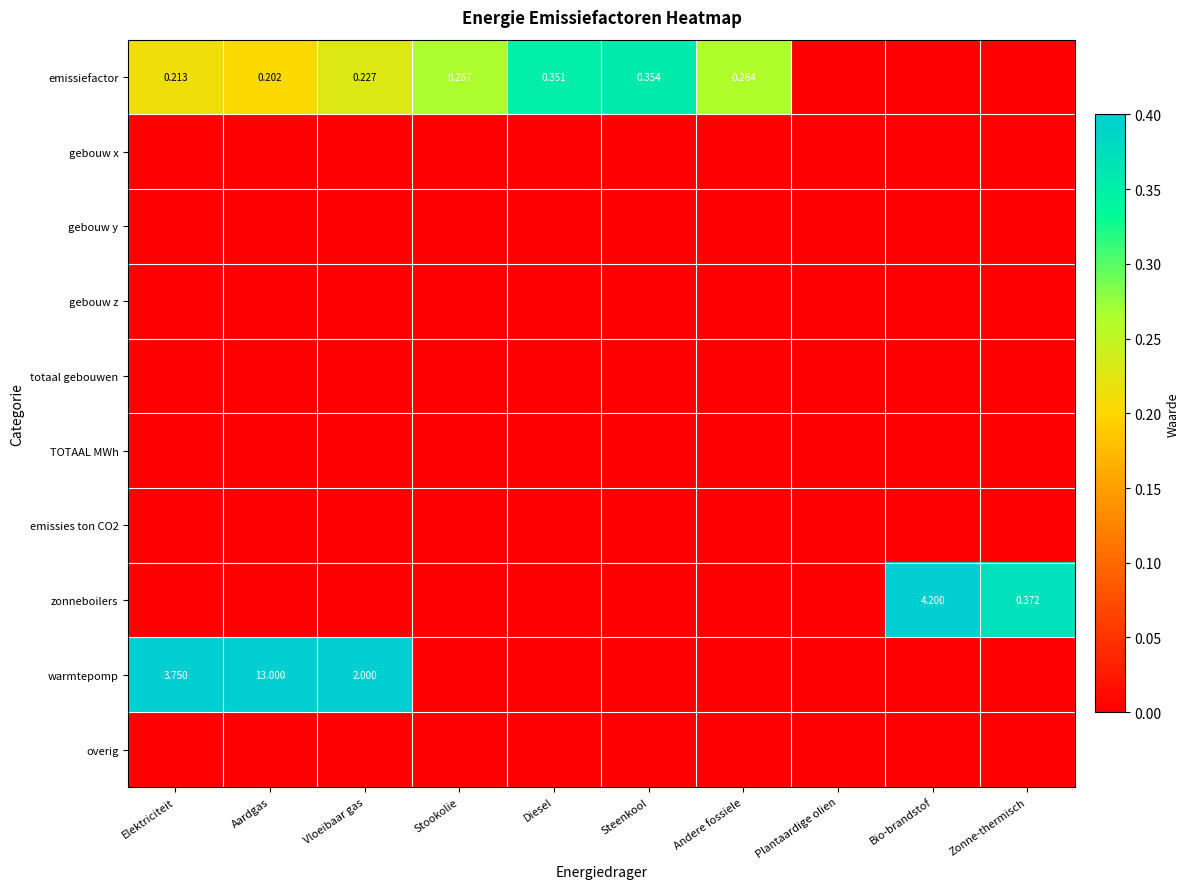

Which series changed the most between Aardgas and Stookolie?

warmtepomp